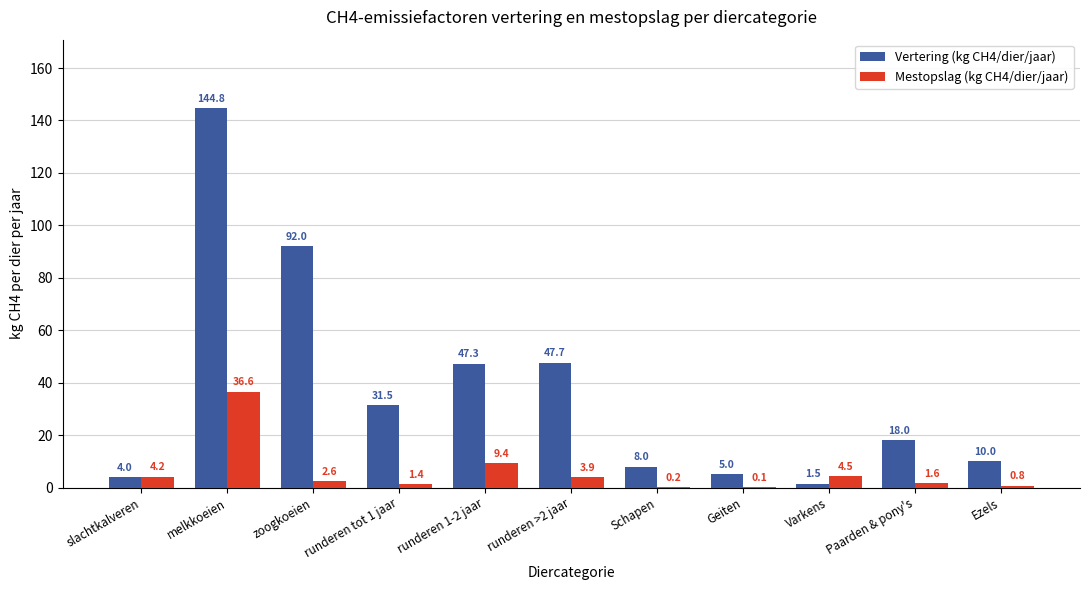

What is the total value across all series at Paarden & pony's?

19.6